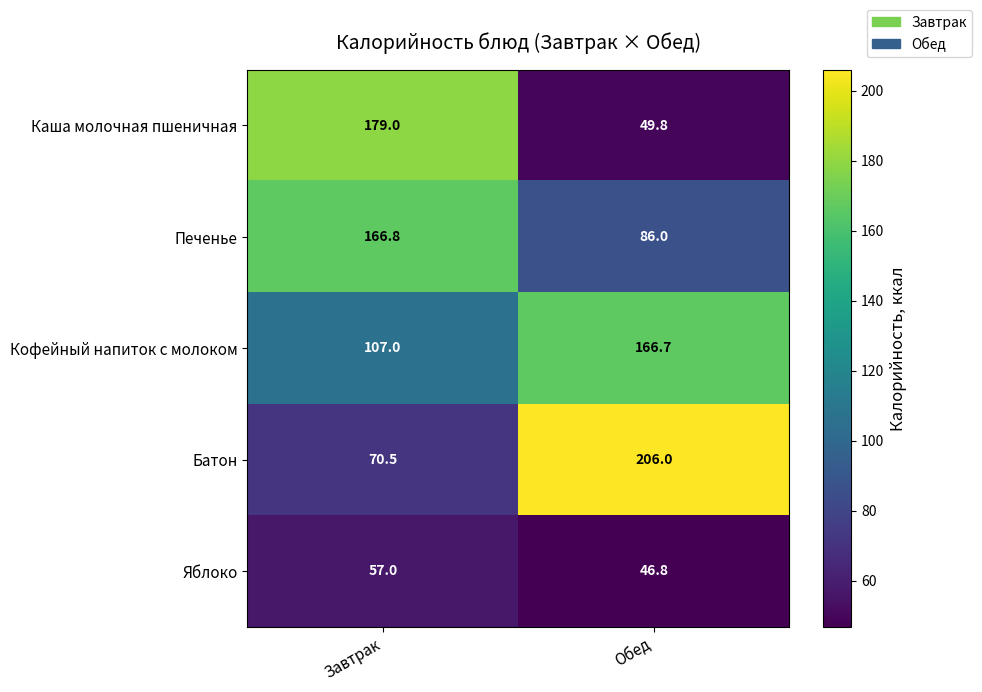

What is the difference between the maximum and minimum values in the Батон series?

135.5